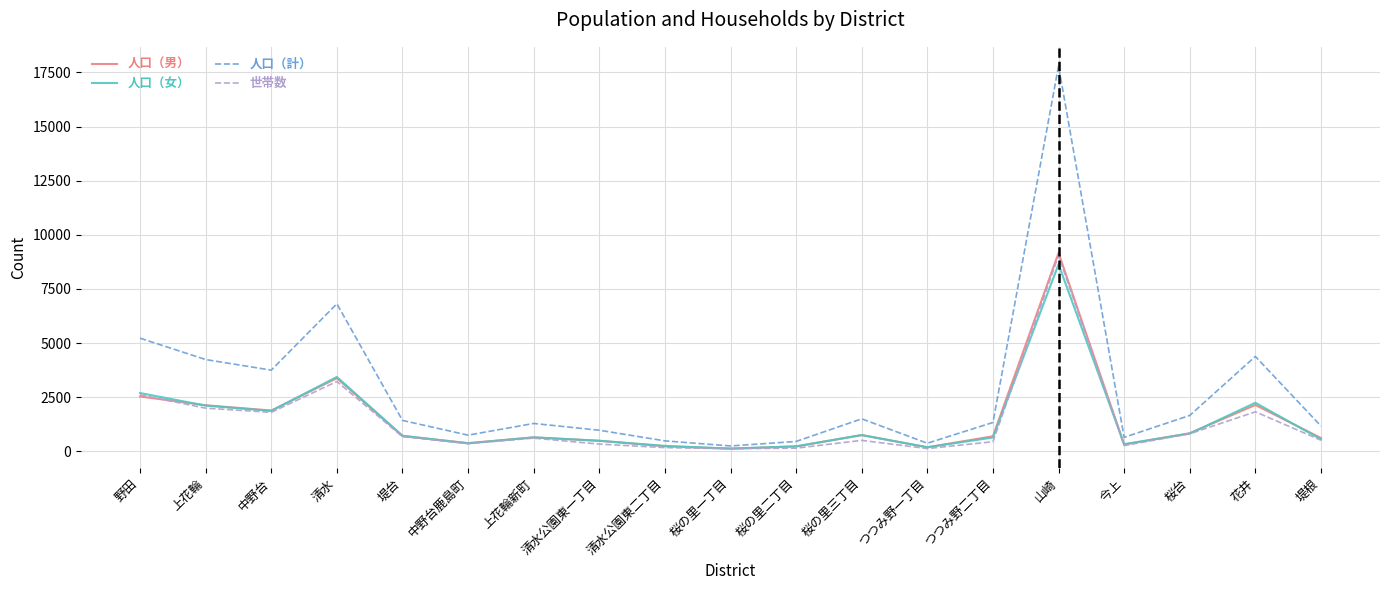

What is the maximum value for 世帯数?

9036